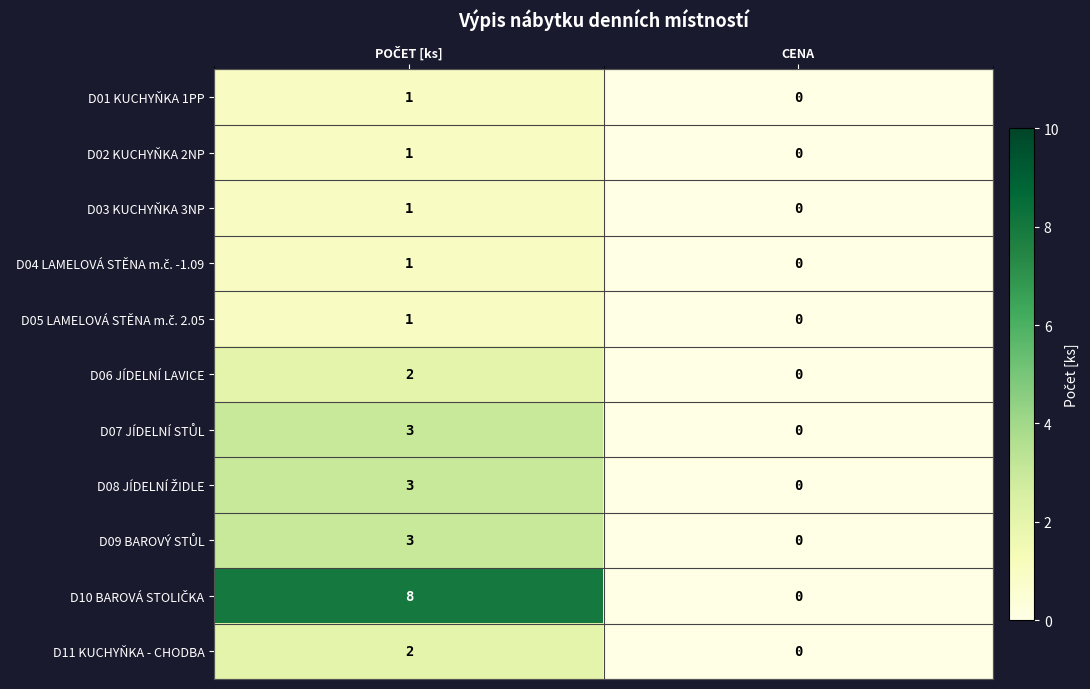

True or false: D03 KUCHYŇKA 3NP has a value of -1 at CENA.

False